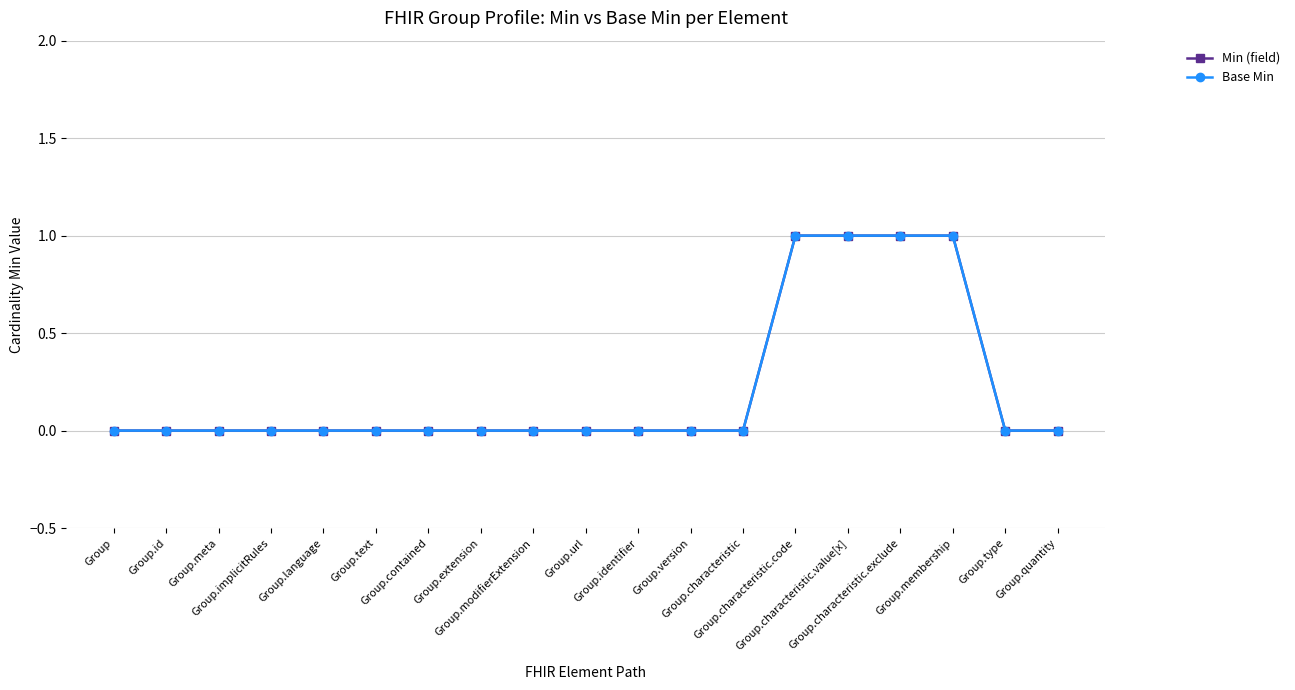

True or false: Min (field) and Base Min intersect in this chart.

False